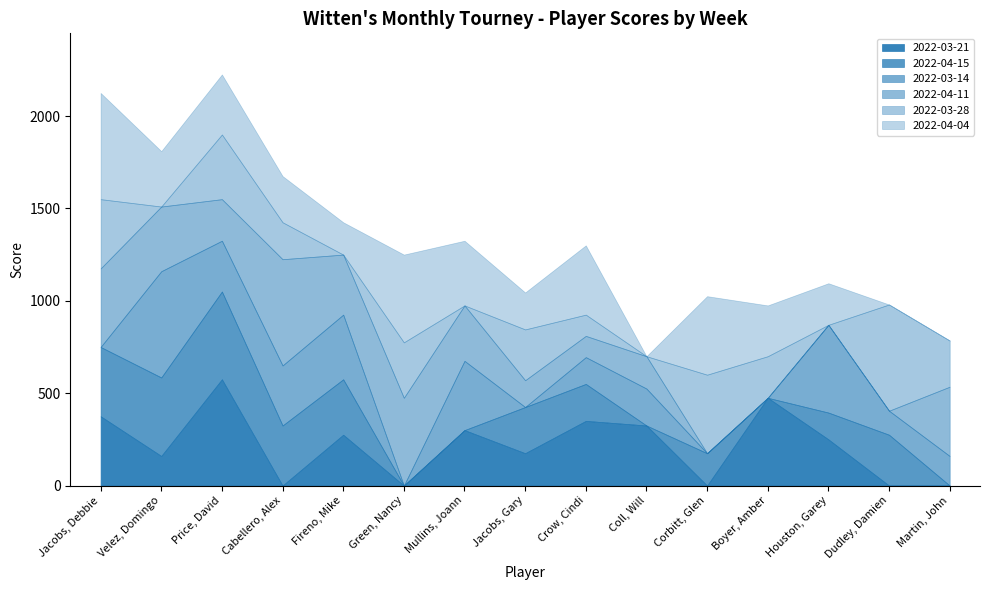

What is the value of the 2022-03-21 point at the 8th from the left?

175